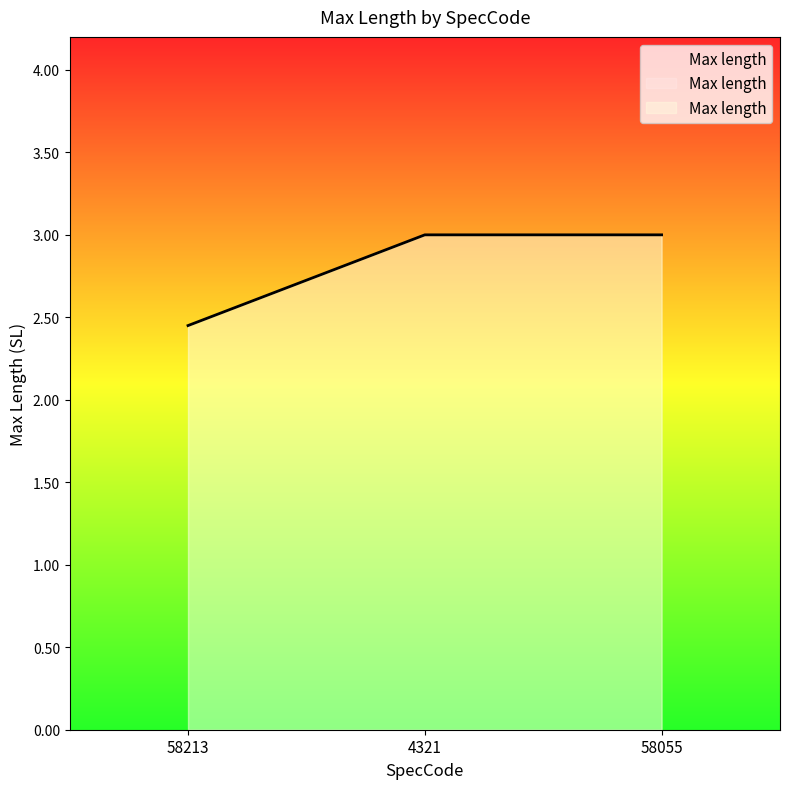

What is the average value?

2.8